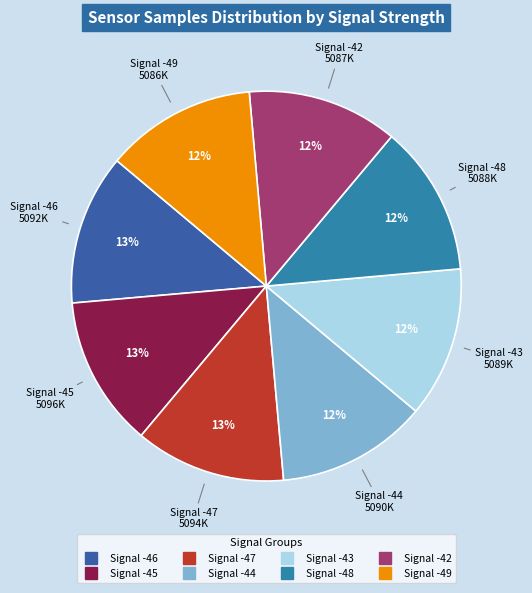

Count the number of slices in the pie.

8